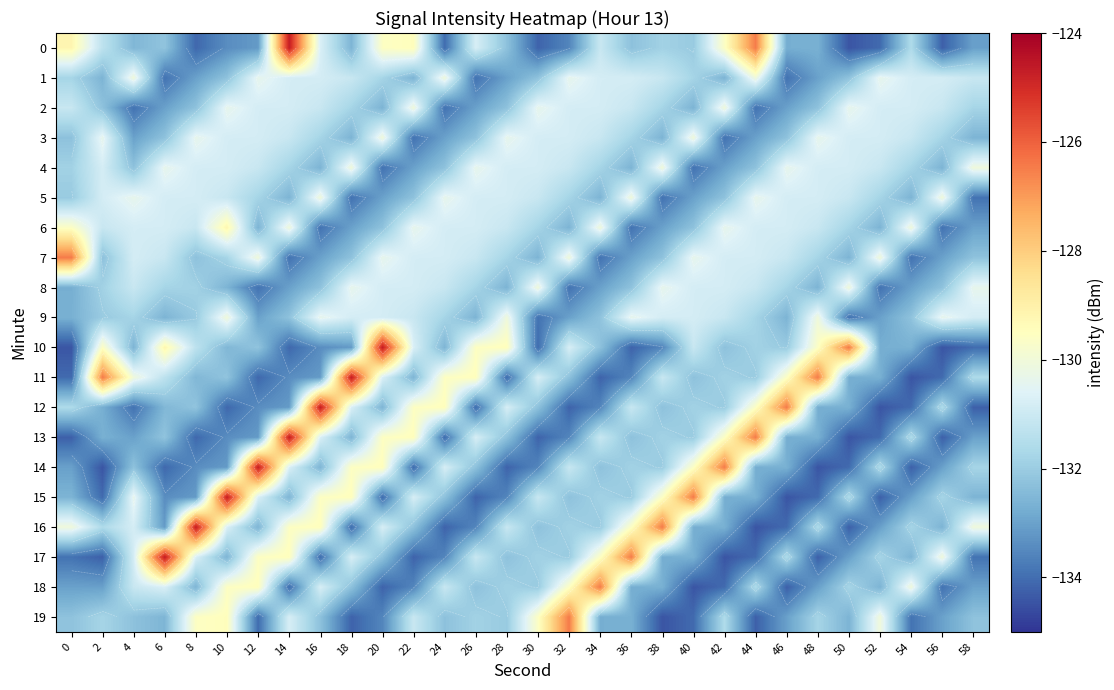

Is it true that 0 equals -225.0 at 20?

False